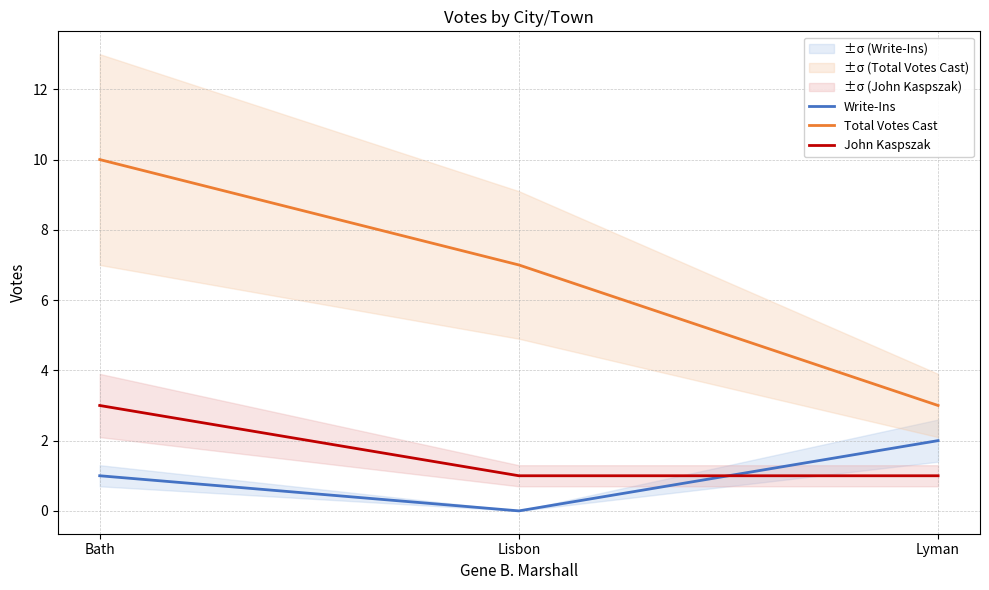

How many series are shown in this chart?

3